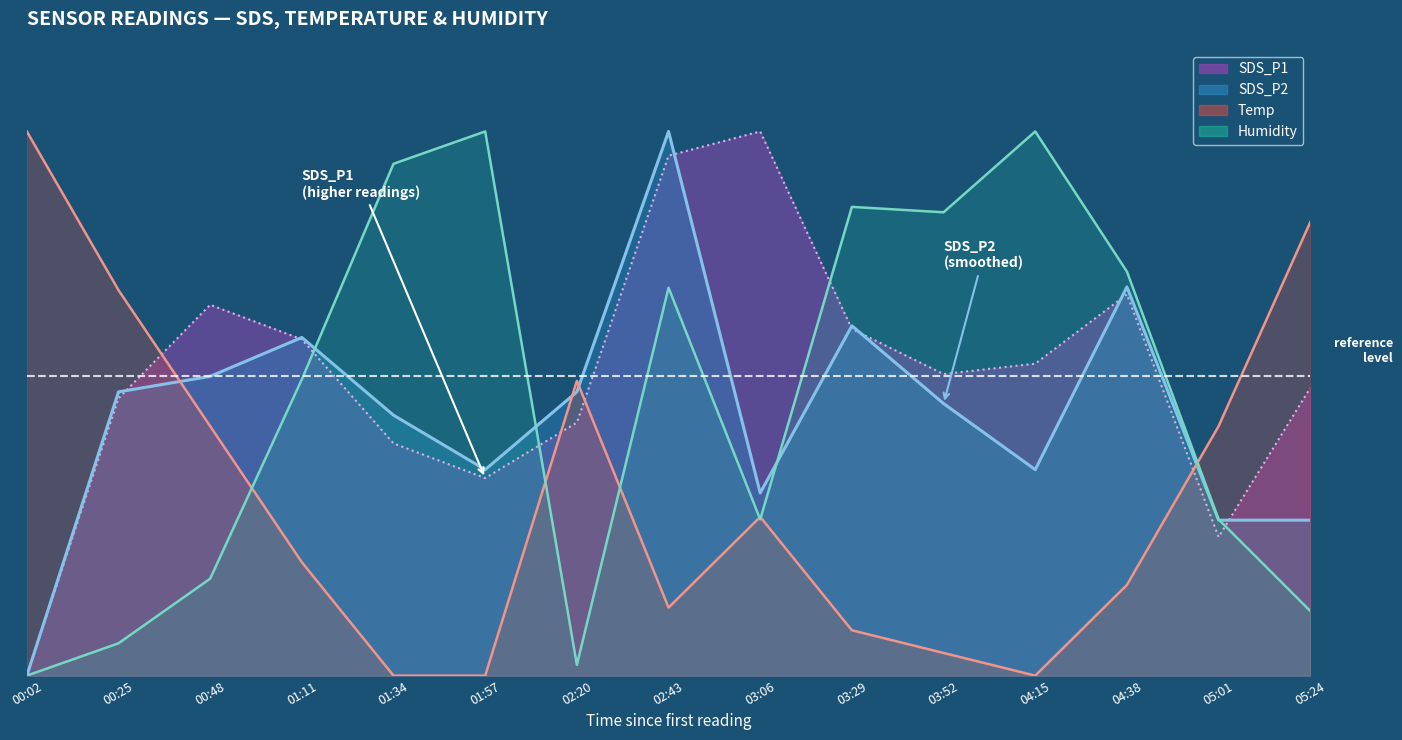

Which series has the largest range (max minus min)?

SDS_P1